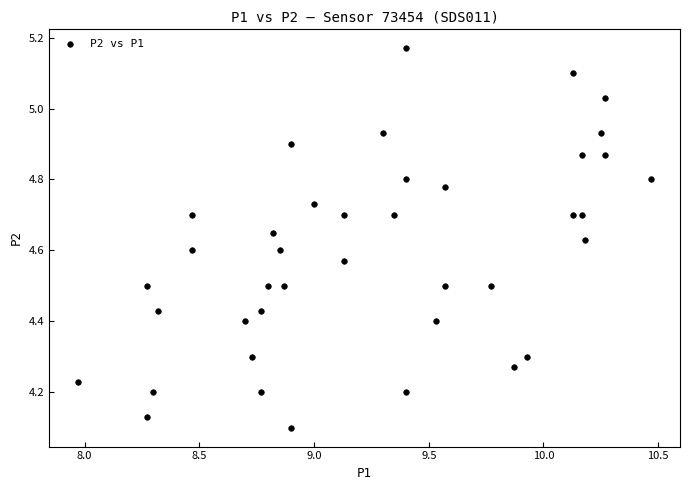

What is the range of X values (max minus min)?

2.5